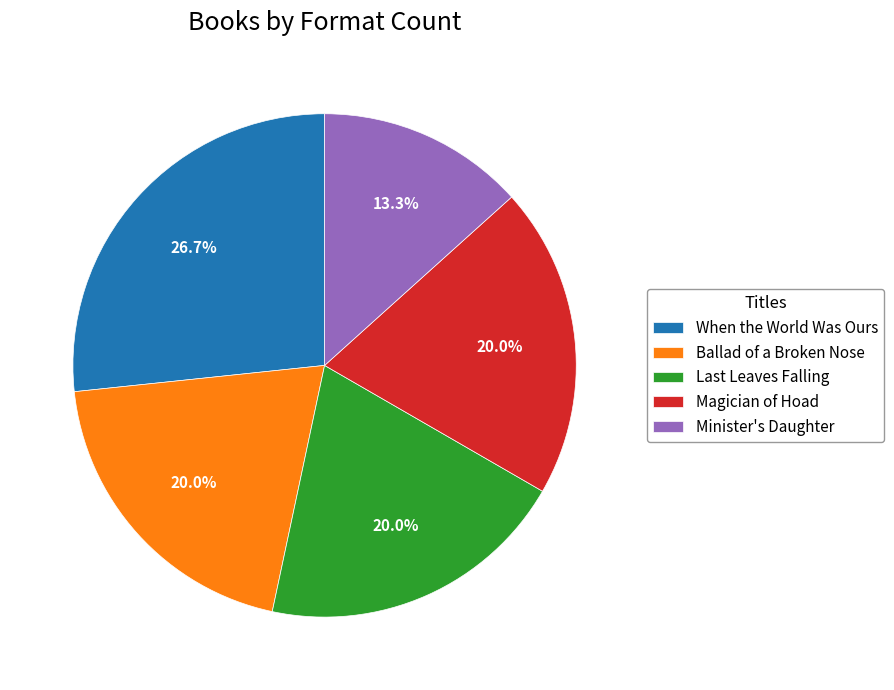

To the nearest percent, what is the difference between the largest and smallest slice percentages?

13%